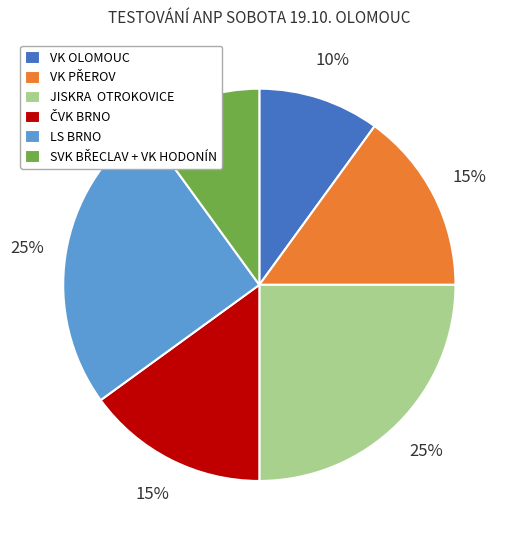

True or false: VK OLOMOUC accounts for 25% of the total.

False